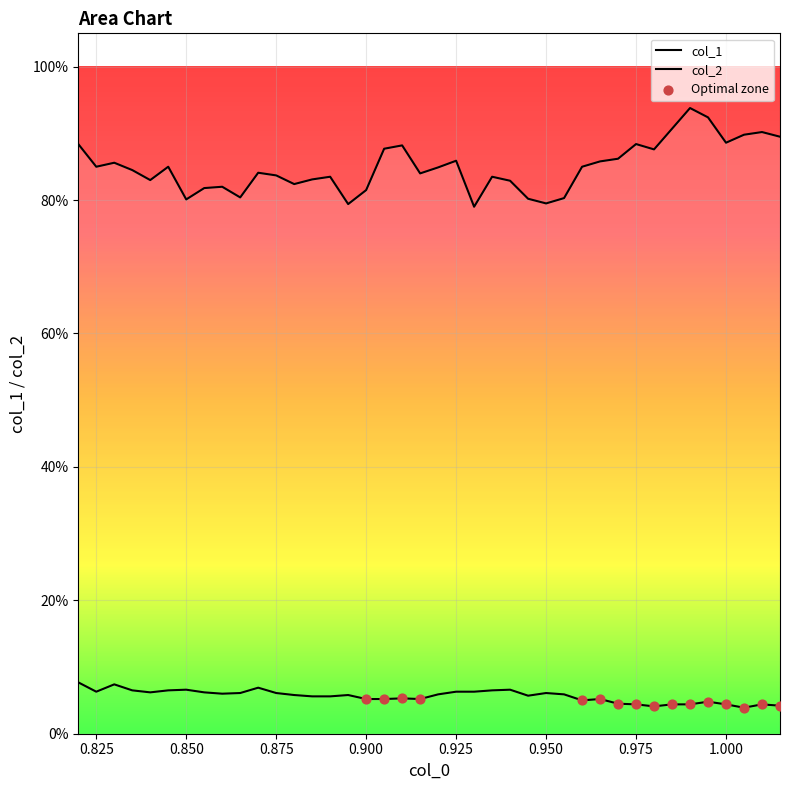

Which series has the largest Y range (max minus min)?

col_2